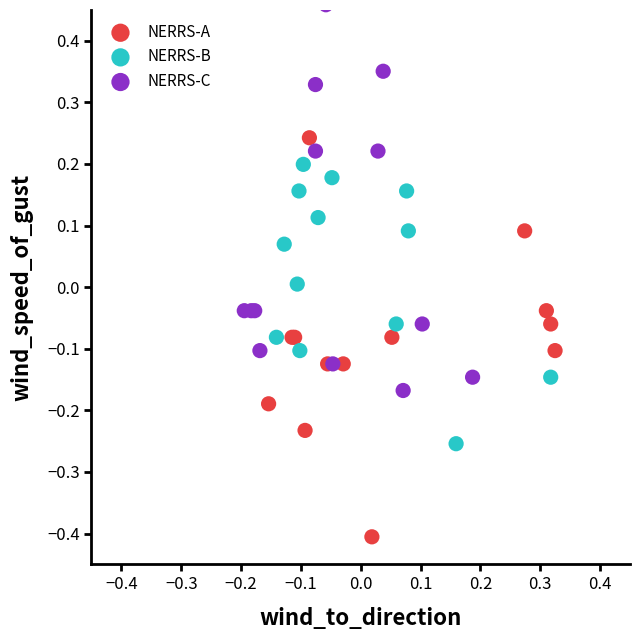

Which series contains the lowest Y value?

NERRS-A